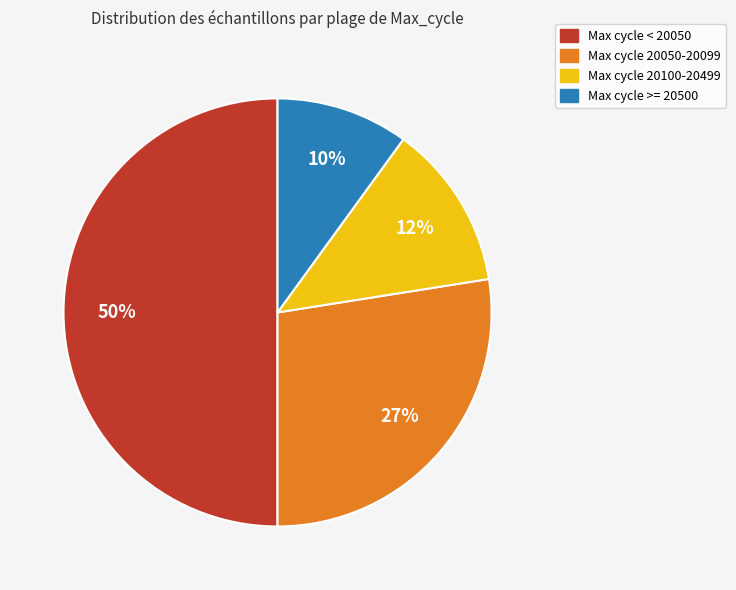

To the nearest percent, what is the average slice percentage?

25%